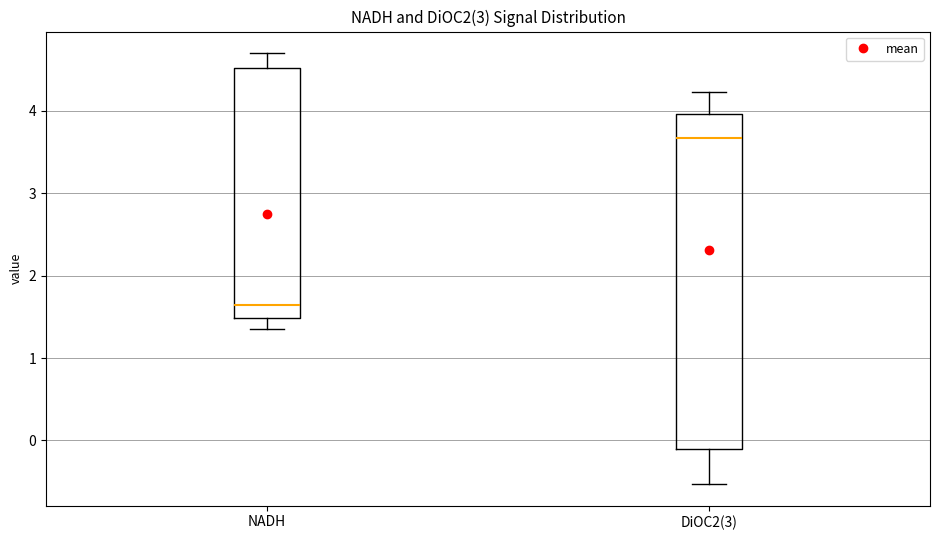

Reading left to right, transcribe this box plot: for each box, give where its median line is, the range the box spans, and where its two whiskers end, as read against the y-axis. The values are not printed on the chart, so give them approximately, as read against the axis.

NADH: median 1.6, box 1.5 to 4.5, whiskers 1.3 to 4.7
DiOC2(3): median 3.7, box -0.1 to 4.0, whiskers -0.5 to 4.2